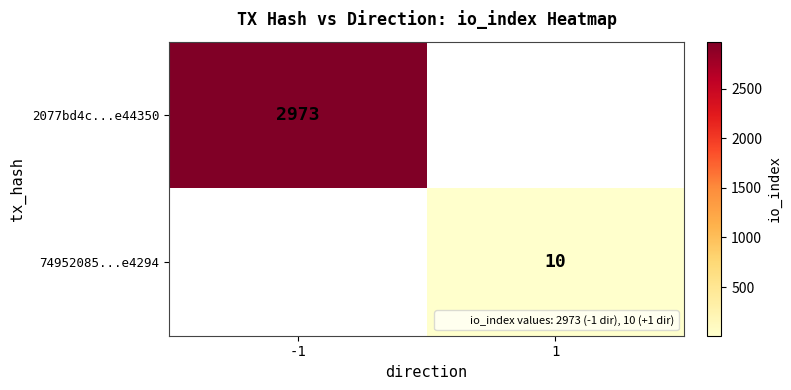

What value does the 74952085...e4294 series have at 1?

10.0